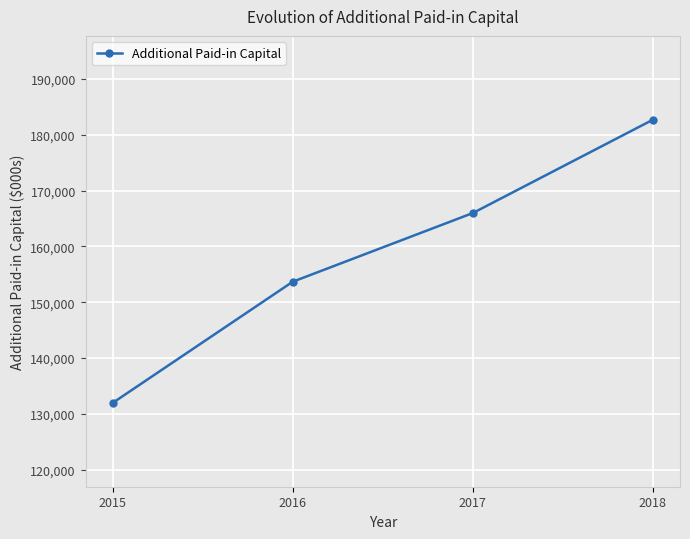

The value at 2017 is 165979. True or false?

True